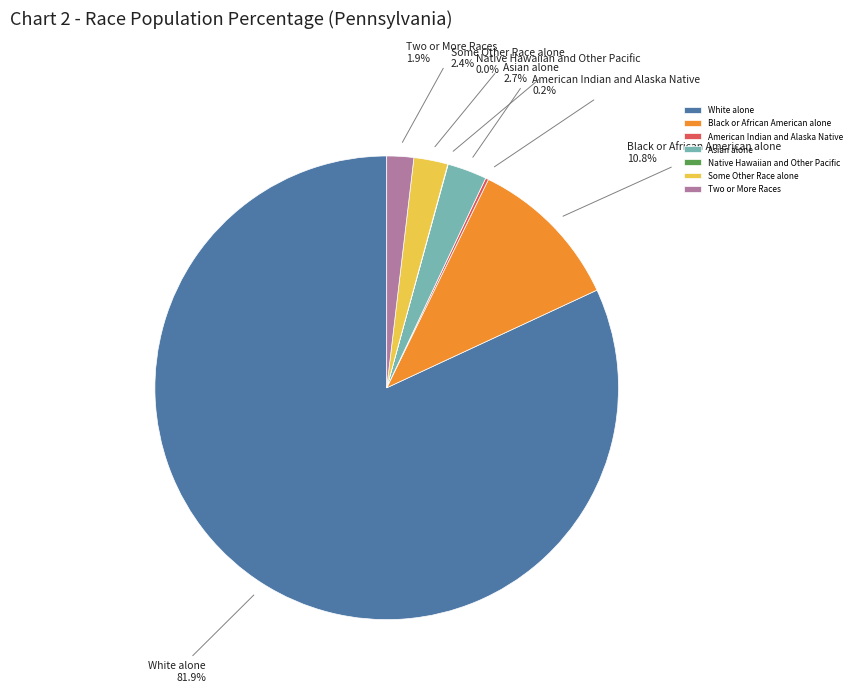

Which category has the biggest portion of the pie?

White alone